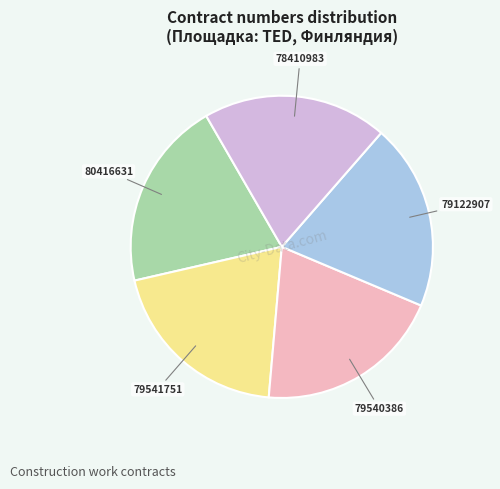

What is the ratio of the value at 79541751 to the value at 79540386?

1.0